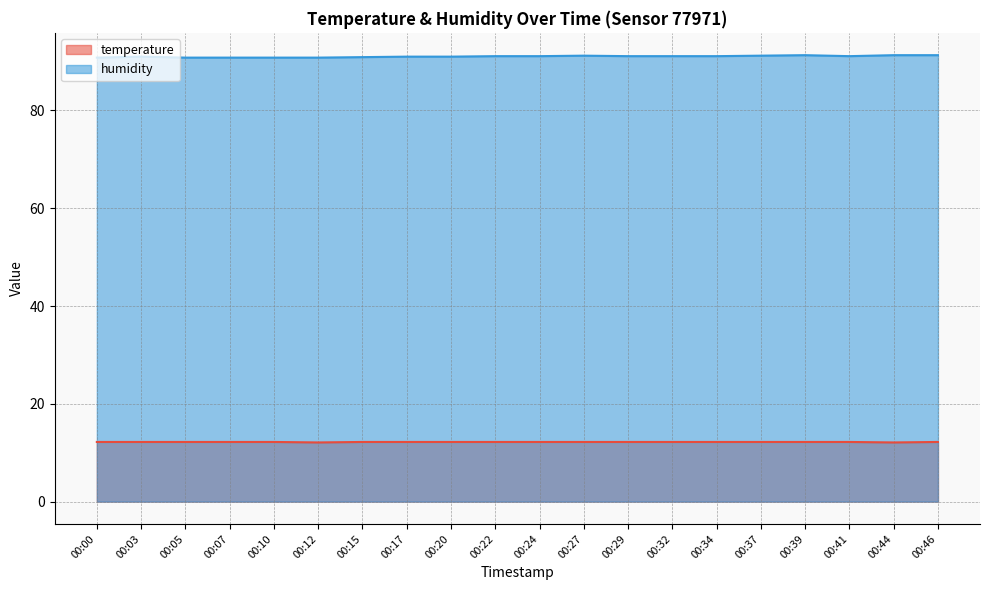

Rank the categories by humidity value from highest to lowest.

00:39, 00:44, 00:46, 00:27, 00:37, 00:22, 00:24, 00:29, 00:32, 00:34, 00:41, 00:03, 00:17, 00:20, 00:15, 00:00, 00:05, 00:07, 00:10, 00:12